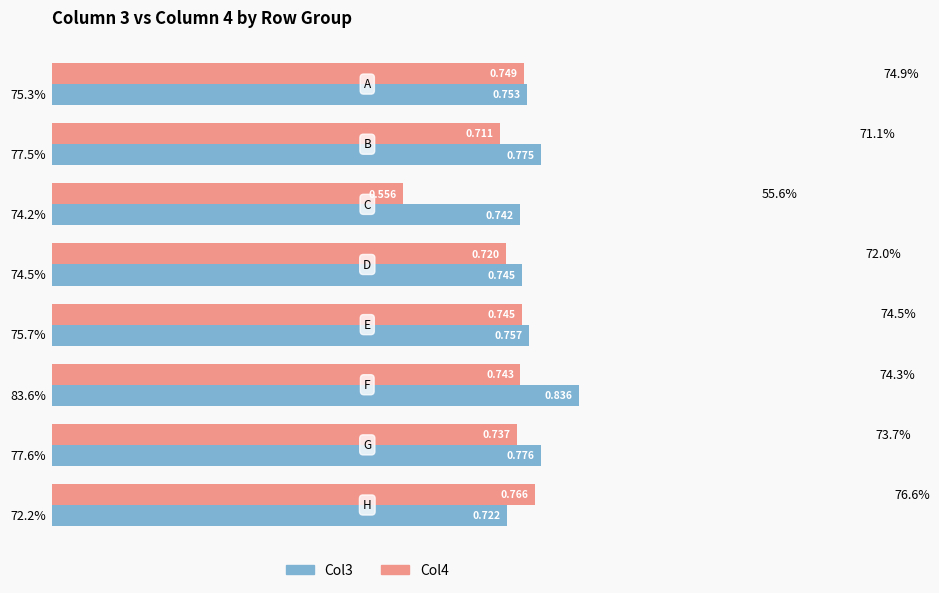

How many Col3 values are between 0 and 1?

8